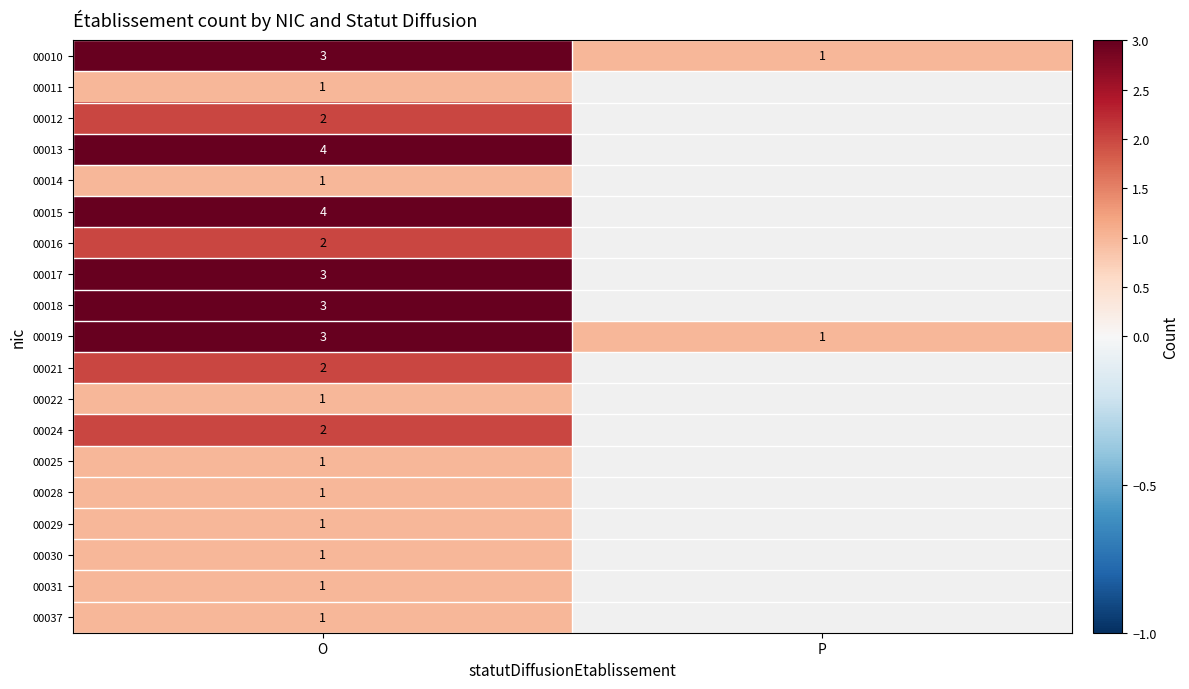

The 00024 series shows 1 at O. True or false?

False